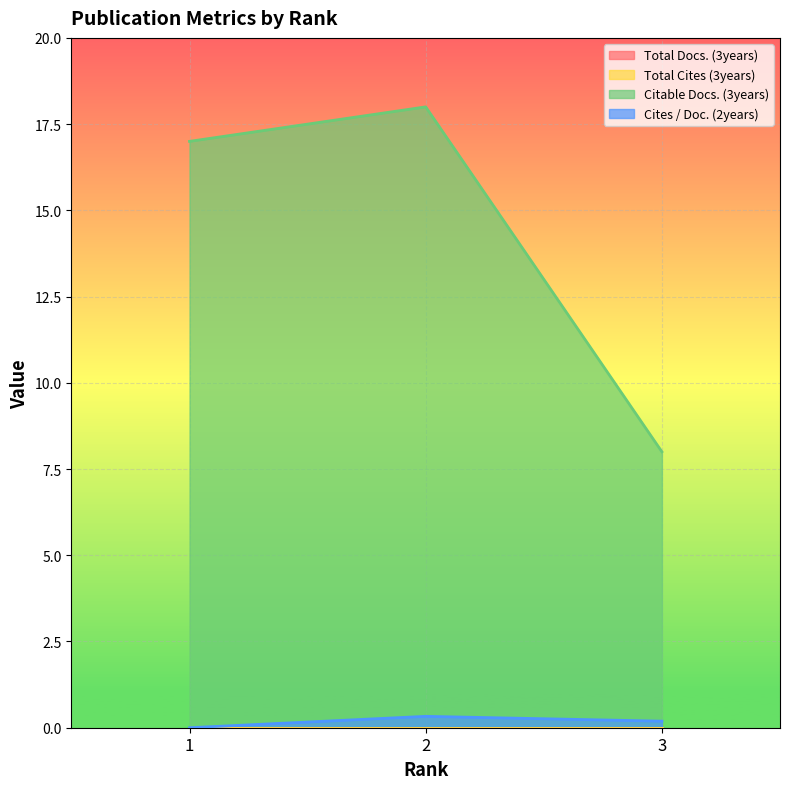

Does the chart display data point markers on the line(s)?

No